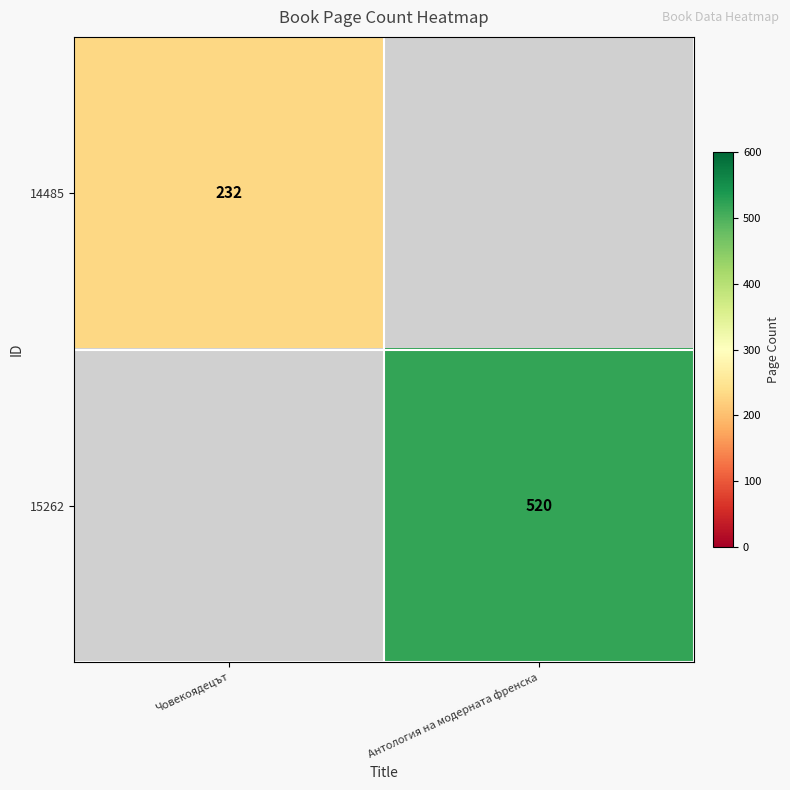

The 14485 series shows 232 at Човекоядецът. True or false?

True